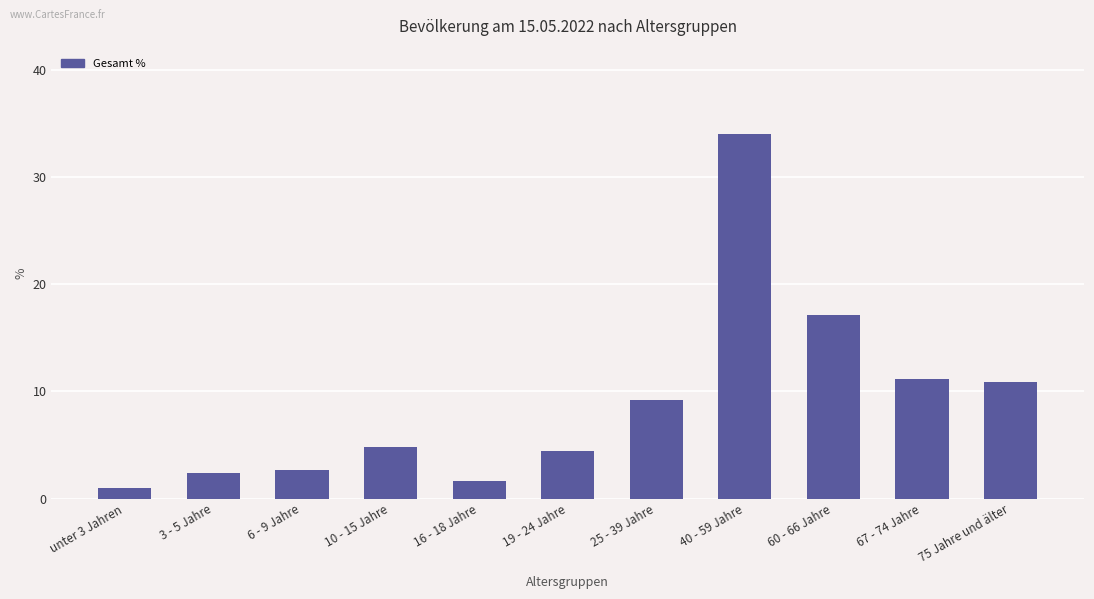

The chart shows a value of 4.0 at 6 - 9 Jahre. True or false?

False